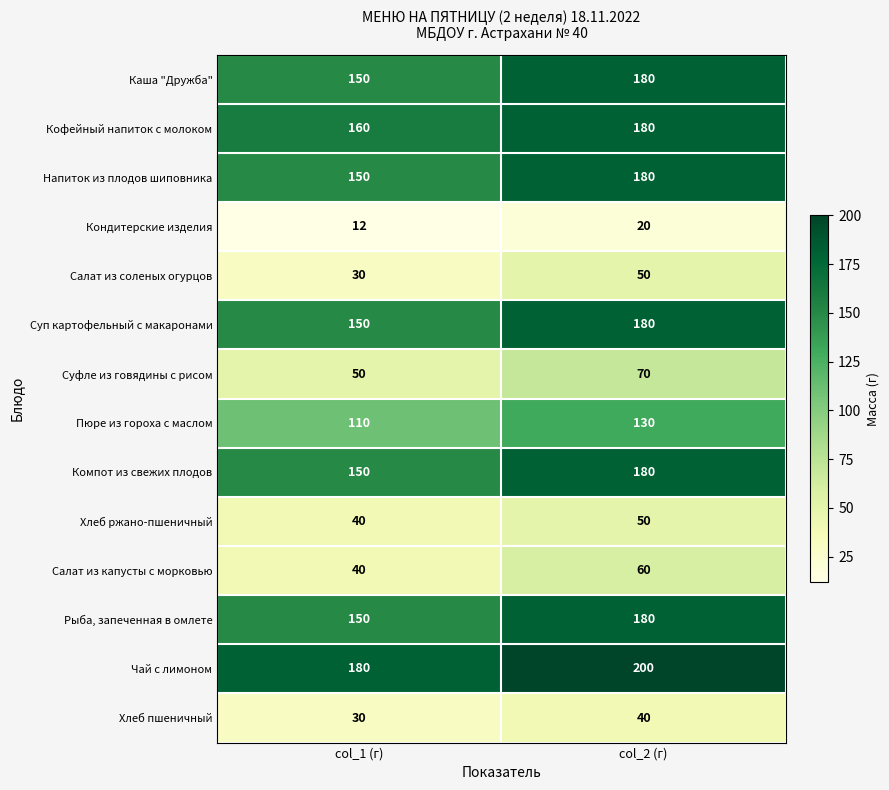

At which category is the sum across all series the highest?

col_2 (г)